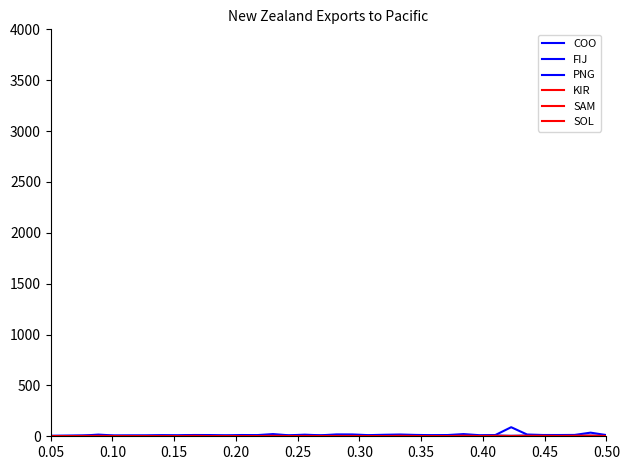

True or false: SOL and PNG intersect in this chart.

False